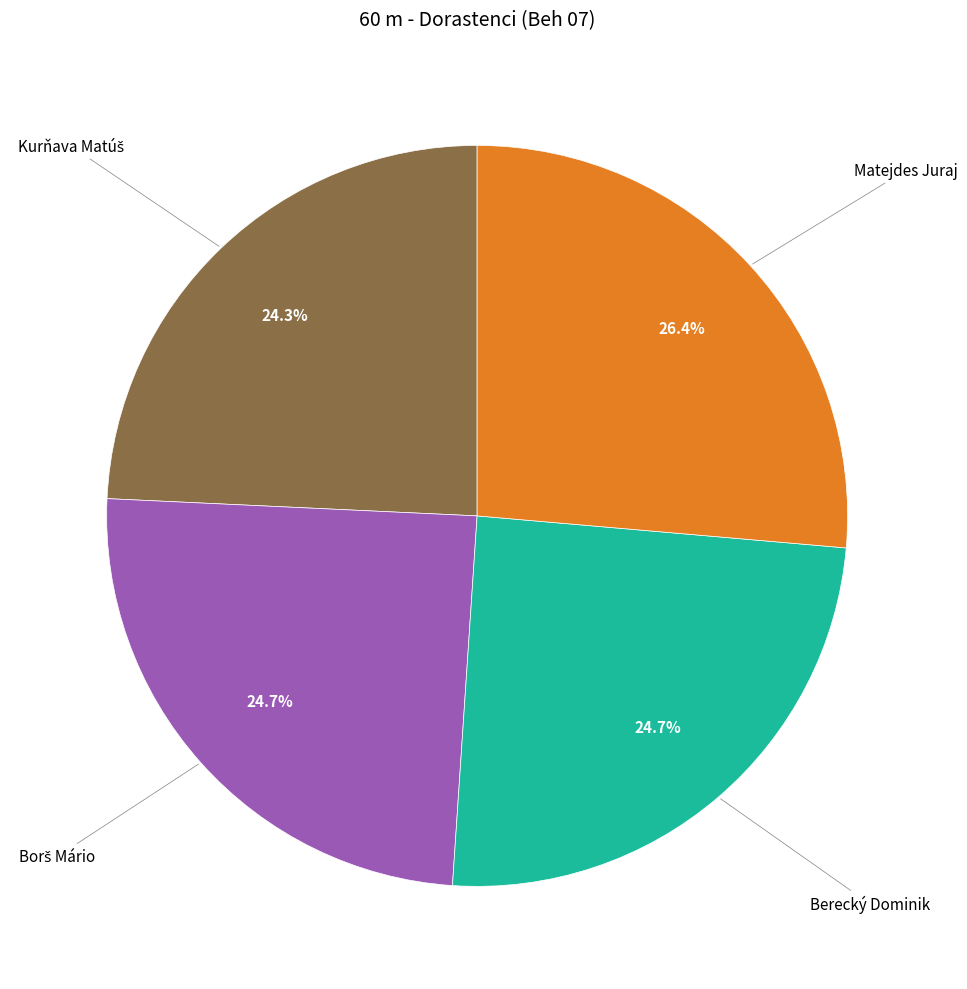

How many segments does this pie chart have?

4